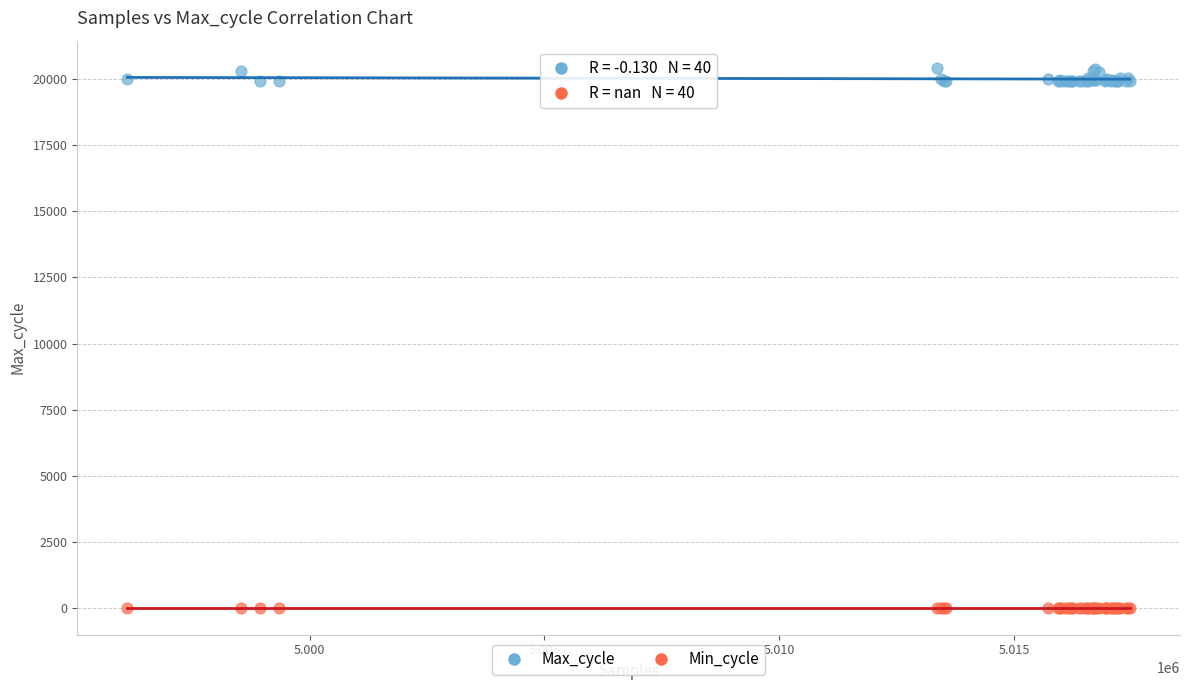

What are all the series names shown in the legend?

Max_cycle, Min_cycle